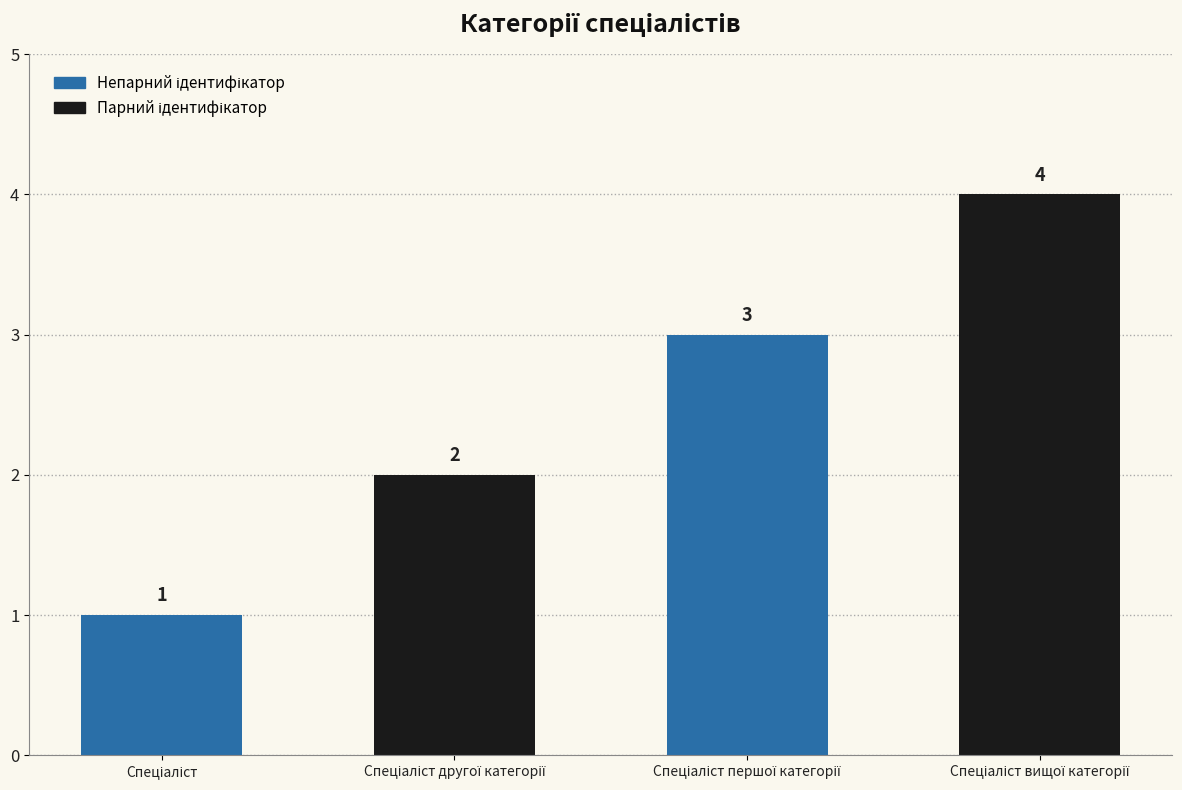

How many values are between 2 and 4?

3